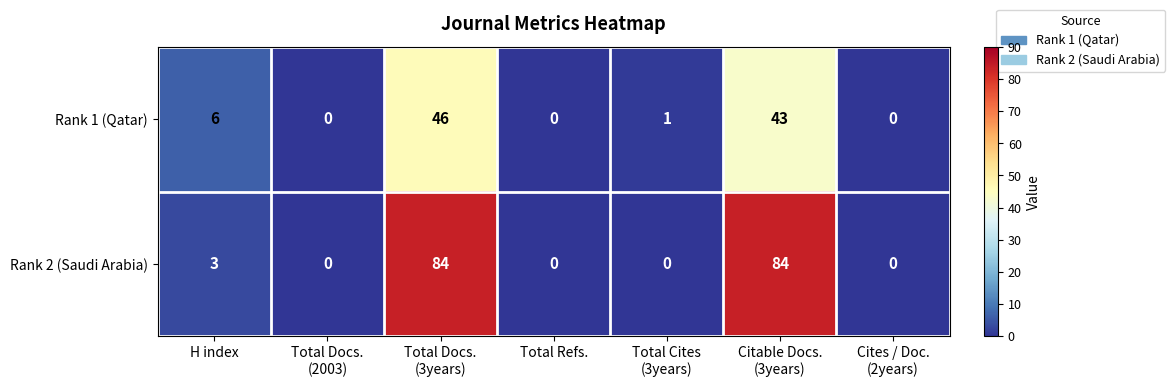

At which category is the sum across all series the highest?

Total Docs.
(3years)